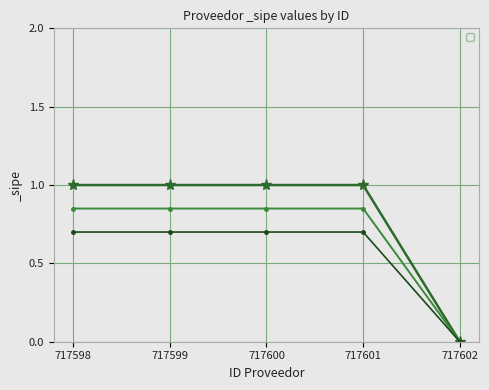

What is the value of the 4th point from the left?

1